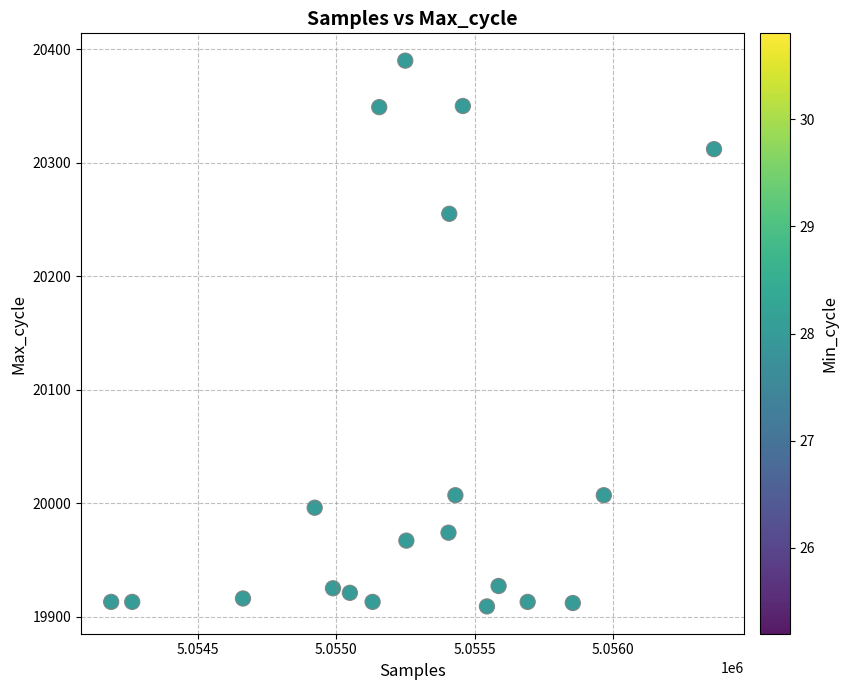

What is the range of X values (max minus min)?

2177